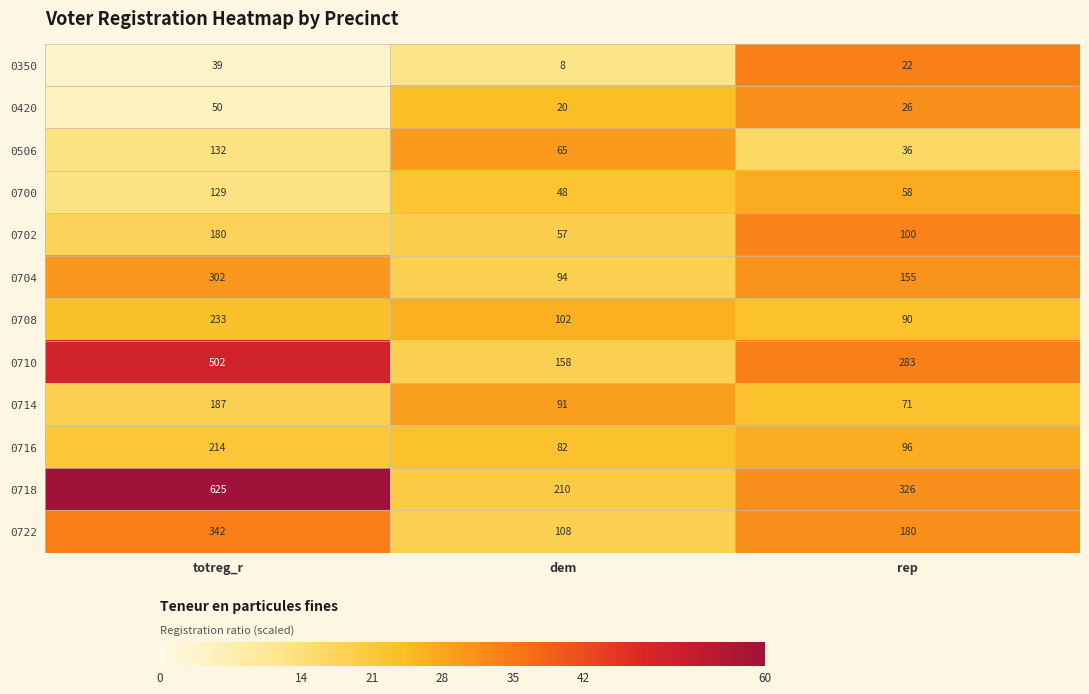

Which category has the lowest value in the 0506 series?

rep